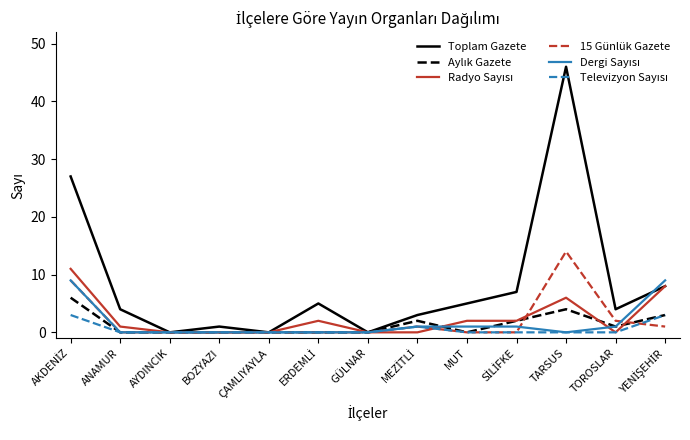

Which series has the largest total across all categories?

Toplam Gazete